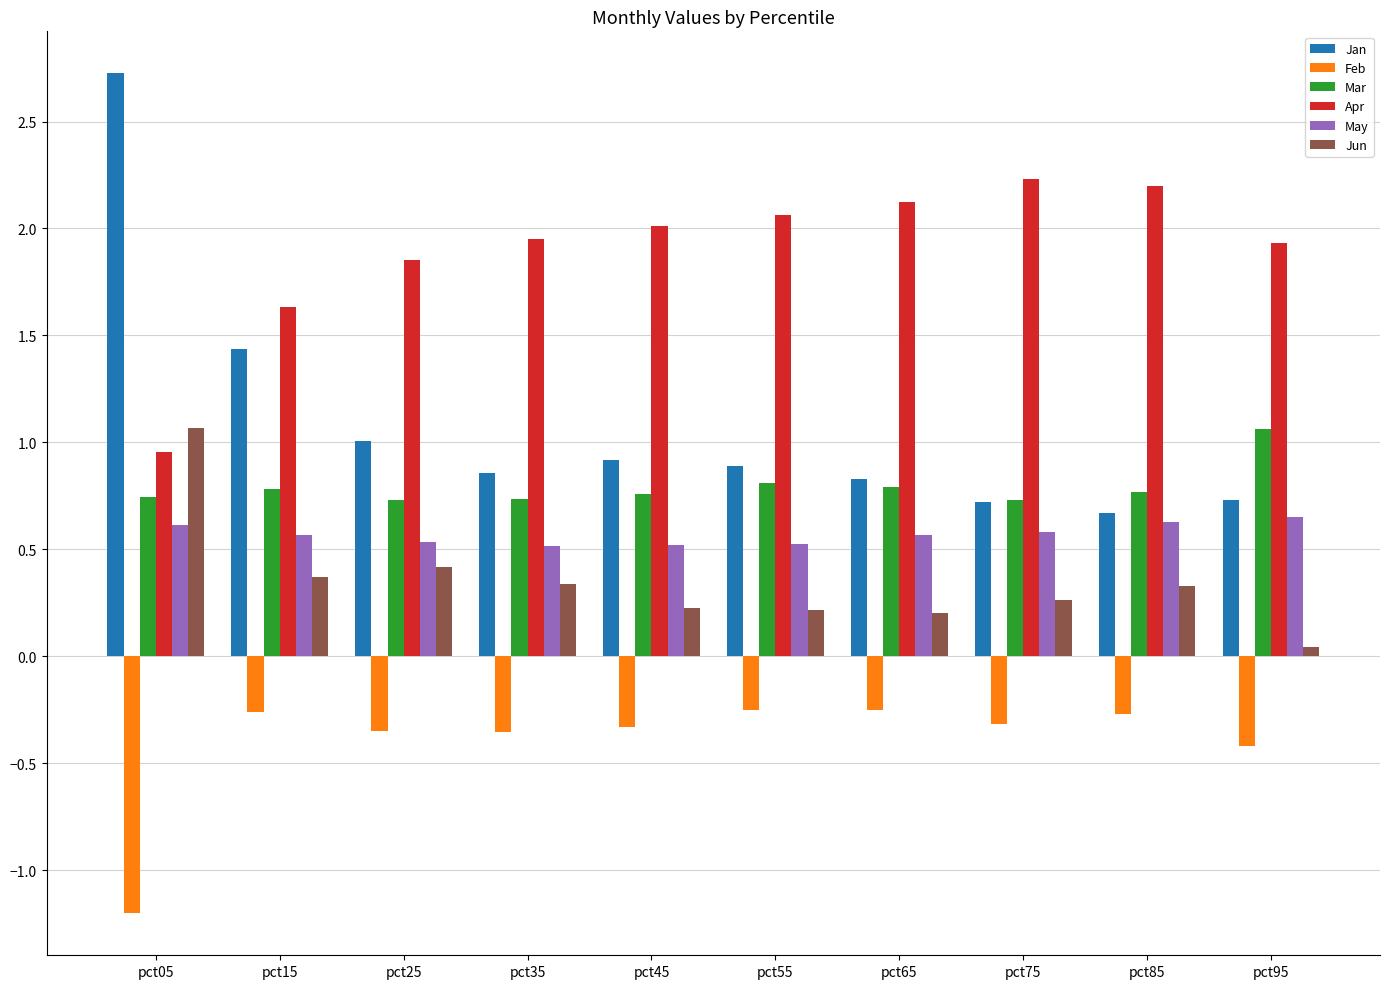

At which category is the sum across all series the highest?

pct05